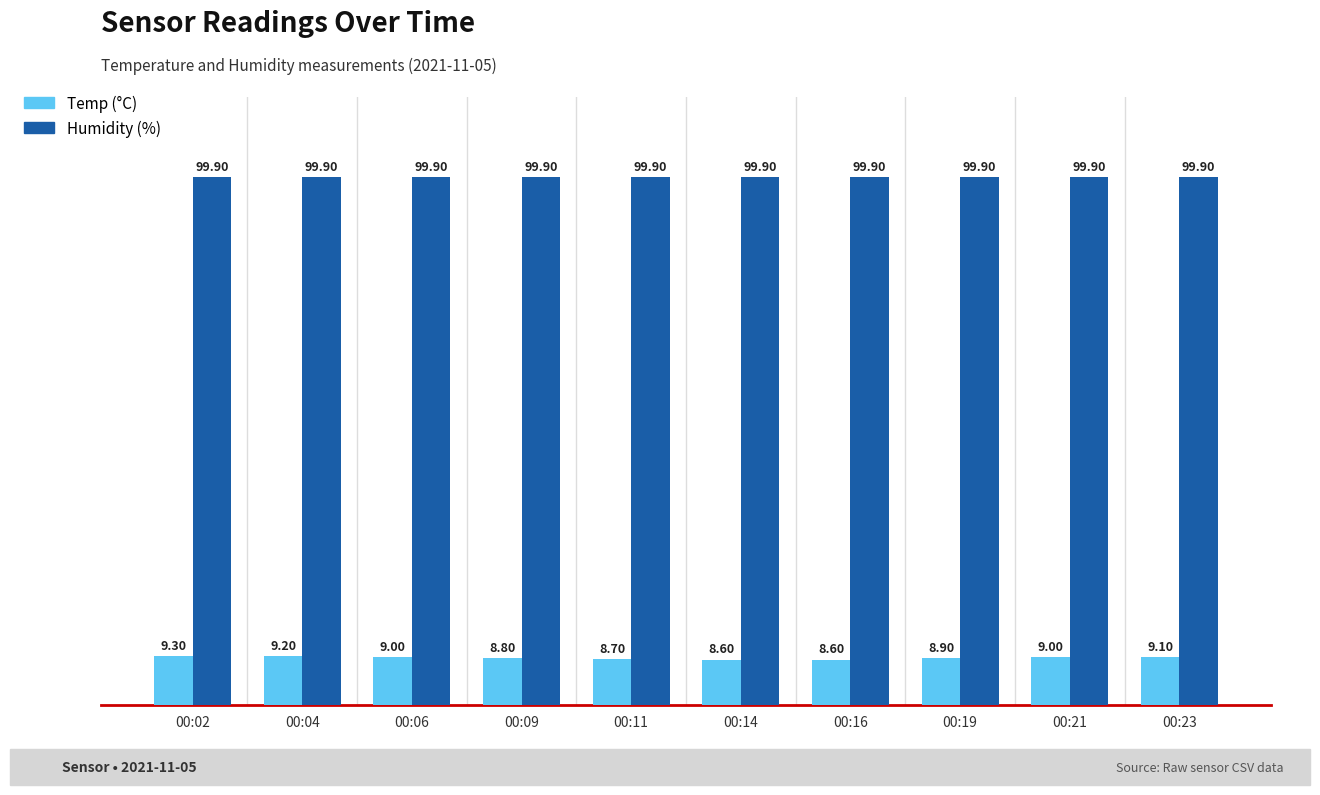

At which category is the sum across all series the highest?

00:02